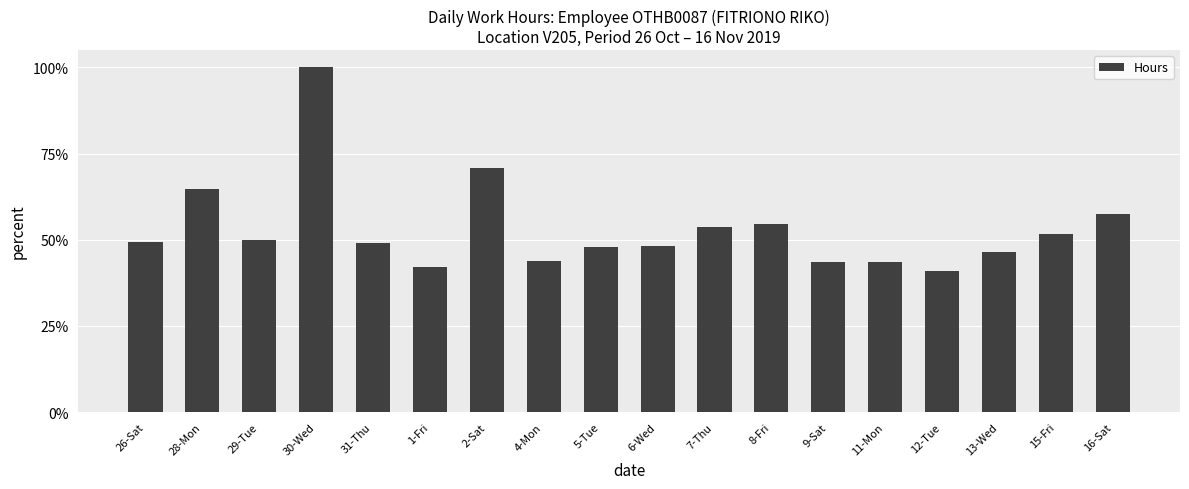

List the labels in order of value, largest first.

30-Wed, 2-Sat, 28-Mon, 16-Sat, 8-Fri, 7-Thu, 15-Fri, 29-Tue, 26-Sat, 31-Thu, 6-Wed, 5-Tue, 13-Wed, 4-Mon, 11-Mon, 9-Sat, 1-Fri, 12-Tue